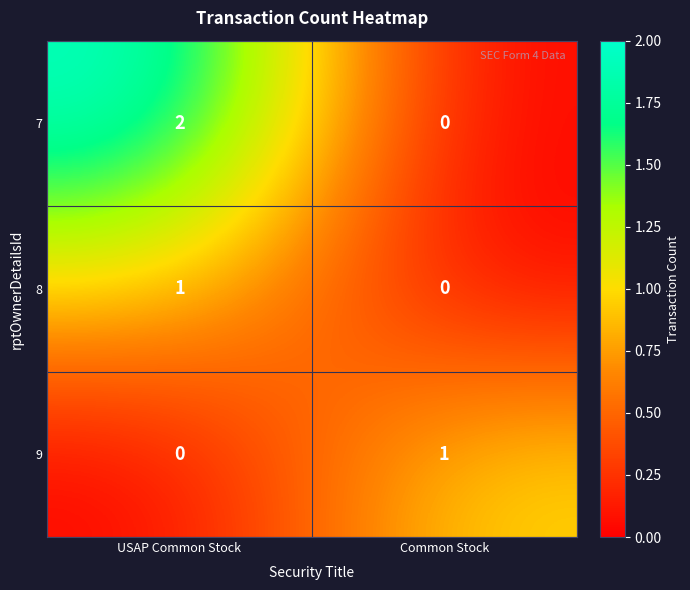

Reading left to right, extract all data points from this chart.

7: 2	0
8: 1	0
9: 0	1